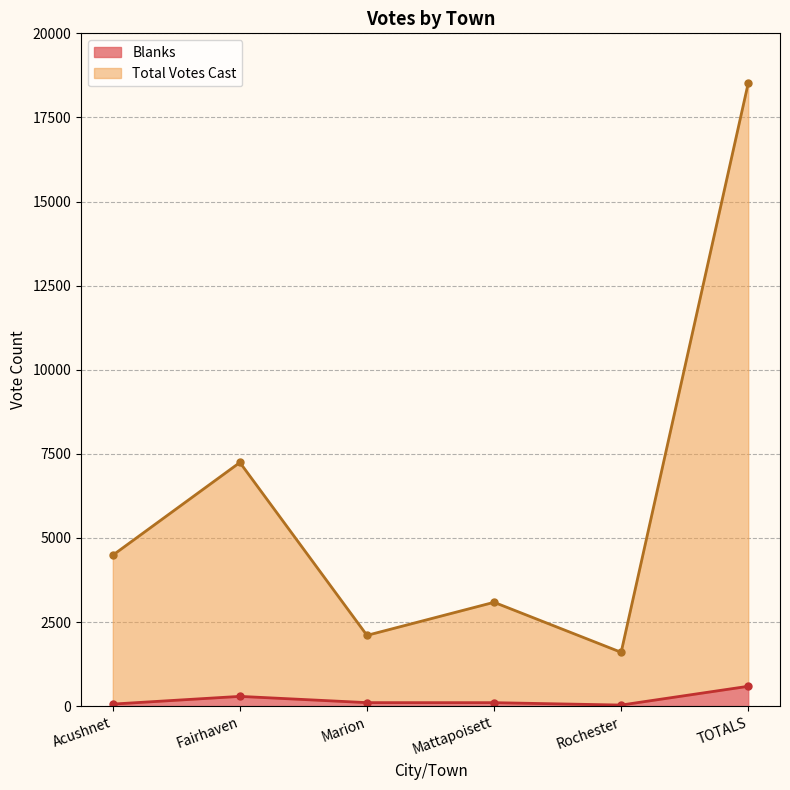

Where is Blanks nearest to the value 311?

Fairhaven